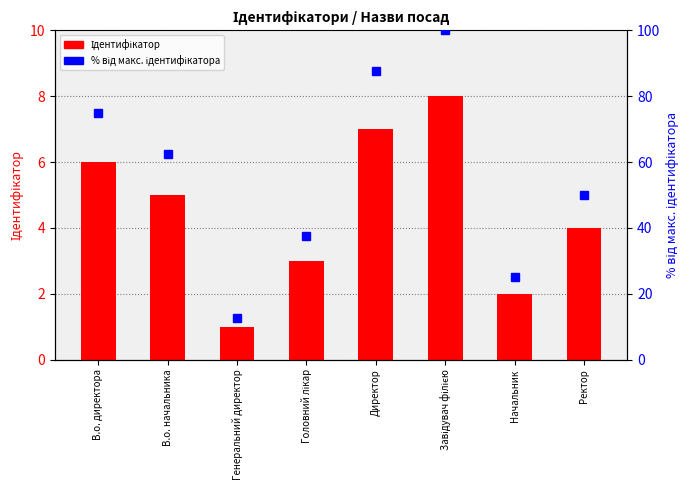

Reading right to left, extract all data points from this chart.

Ідентифікатор: 4.0	2.0	8.0	7.0	3.0	1.0	5.0	6.0
% від макс. ідентифікатора: 50.0	25.0	100.0	87.5	37.5	12.5	62.5	75.0